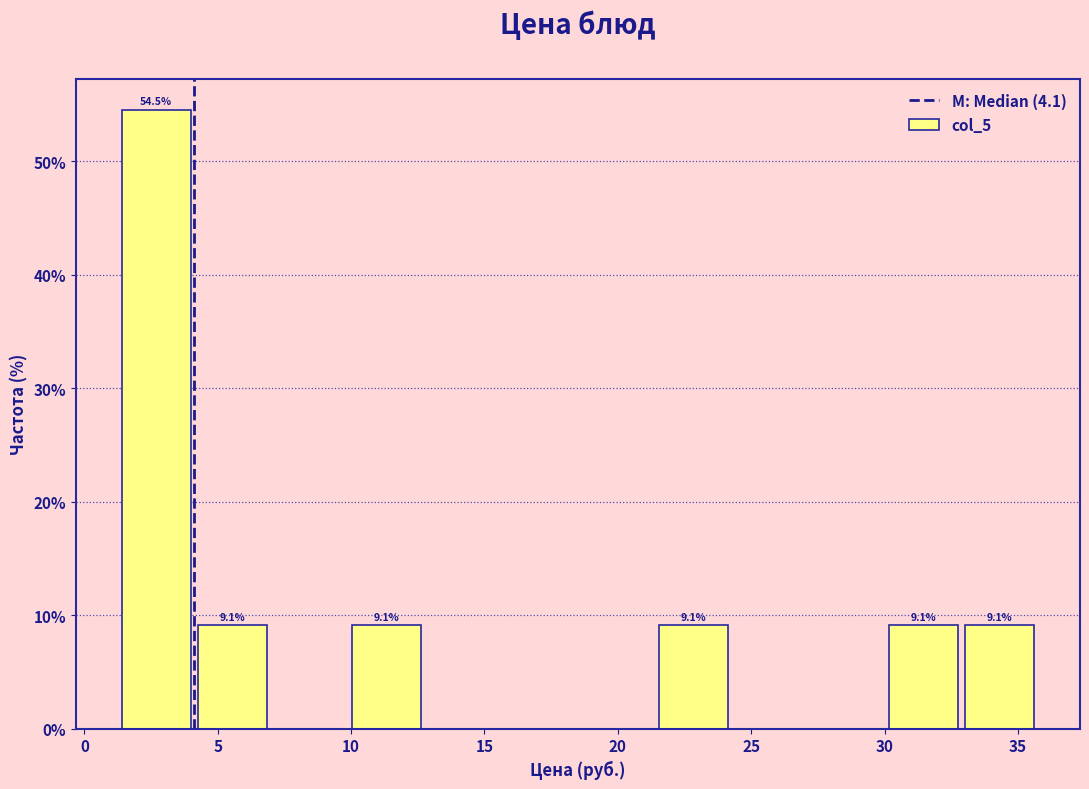

Which range on the x-axis has the tallest bar?

1.5 to 4.5